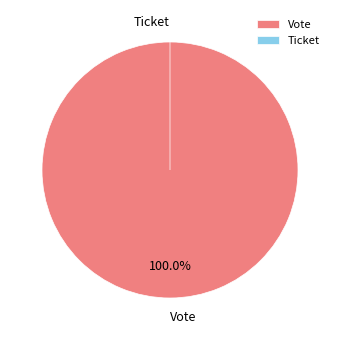

What is the change in value from Vote to Ticket?

-1